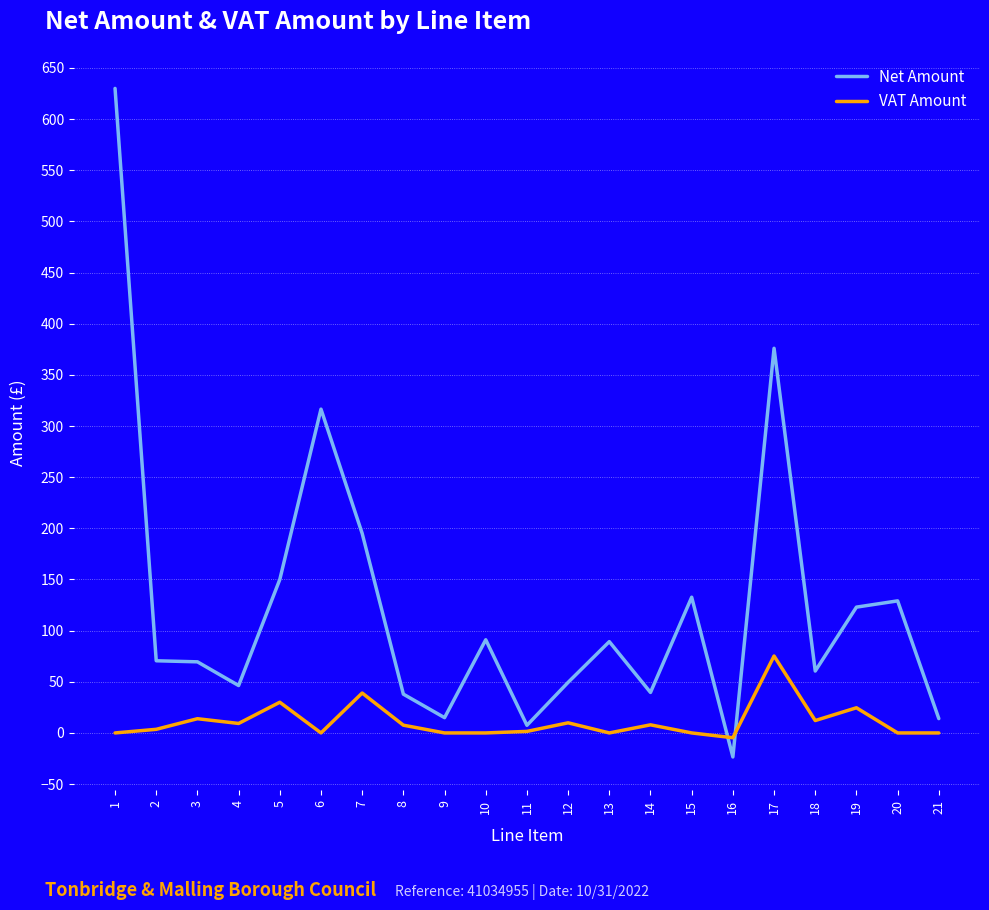

Rank the series at 4 from highest to lowest value.

Net Amount, VAT Amount